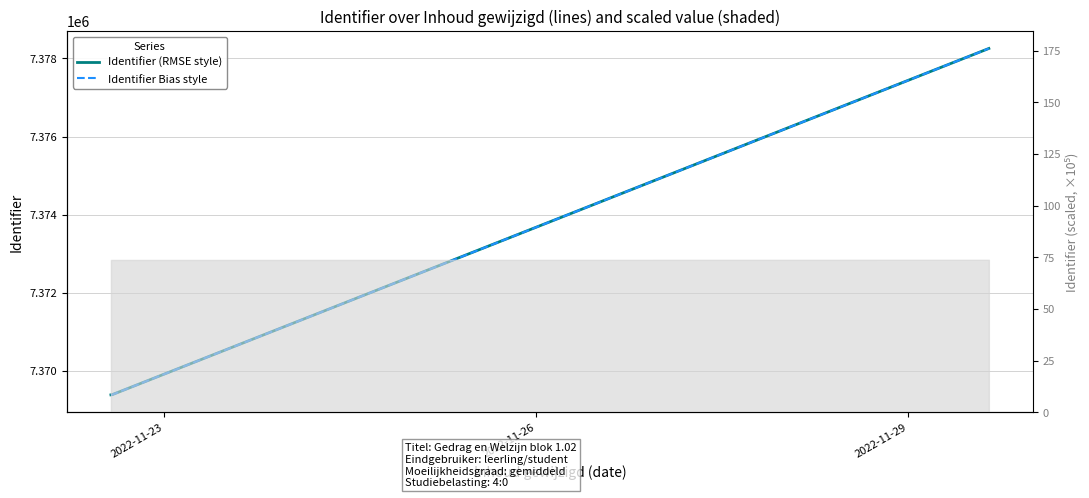

Rank the series by their average value, from highest to lowest.

Identifier (RMSE style), Identifier Bias style